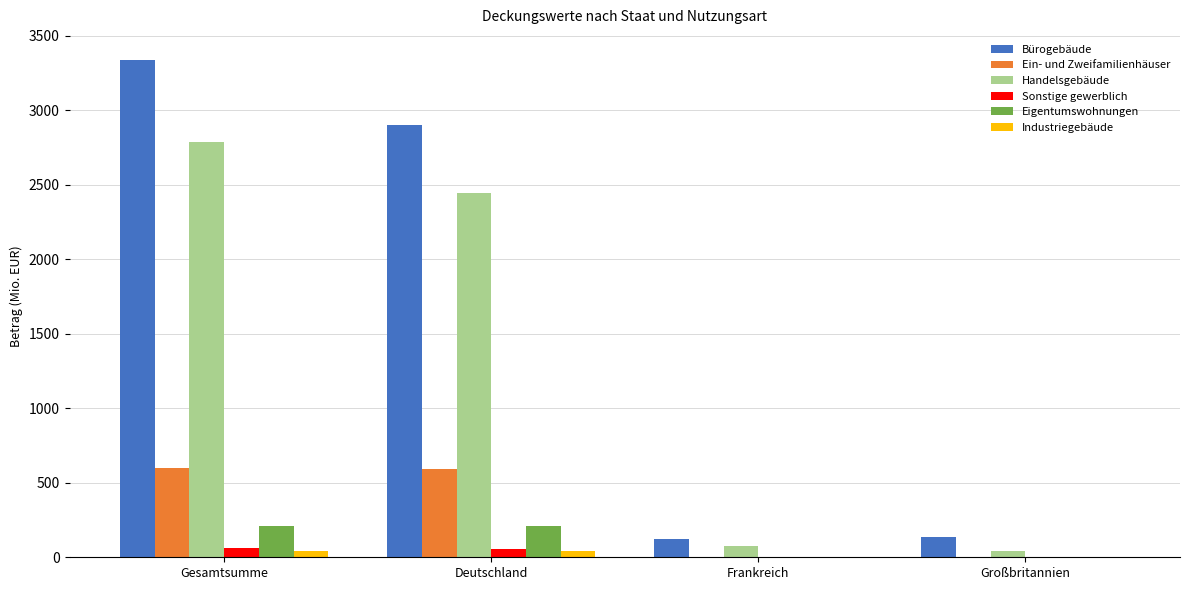

What is the maximum value for Sonstige gewerblich?

60.9